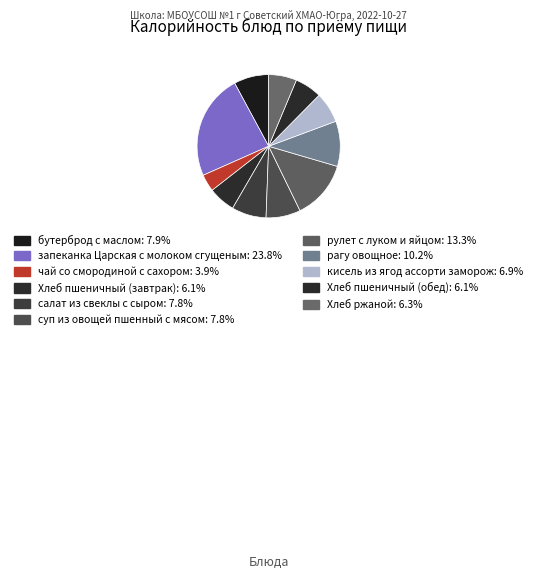

Combined, do чай со смородиной с сахором and запеканка Царская с молоком сгущеным account for over 50%?

No